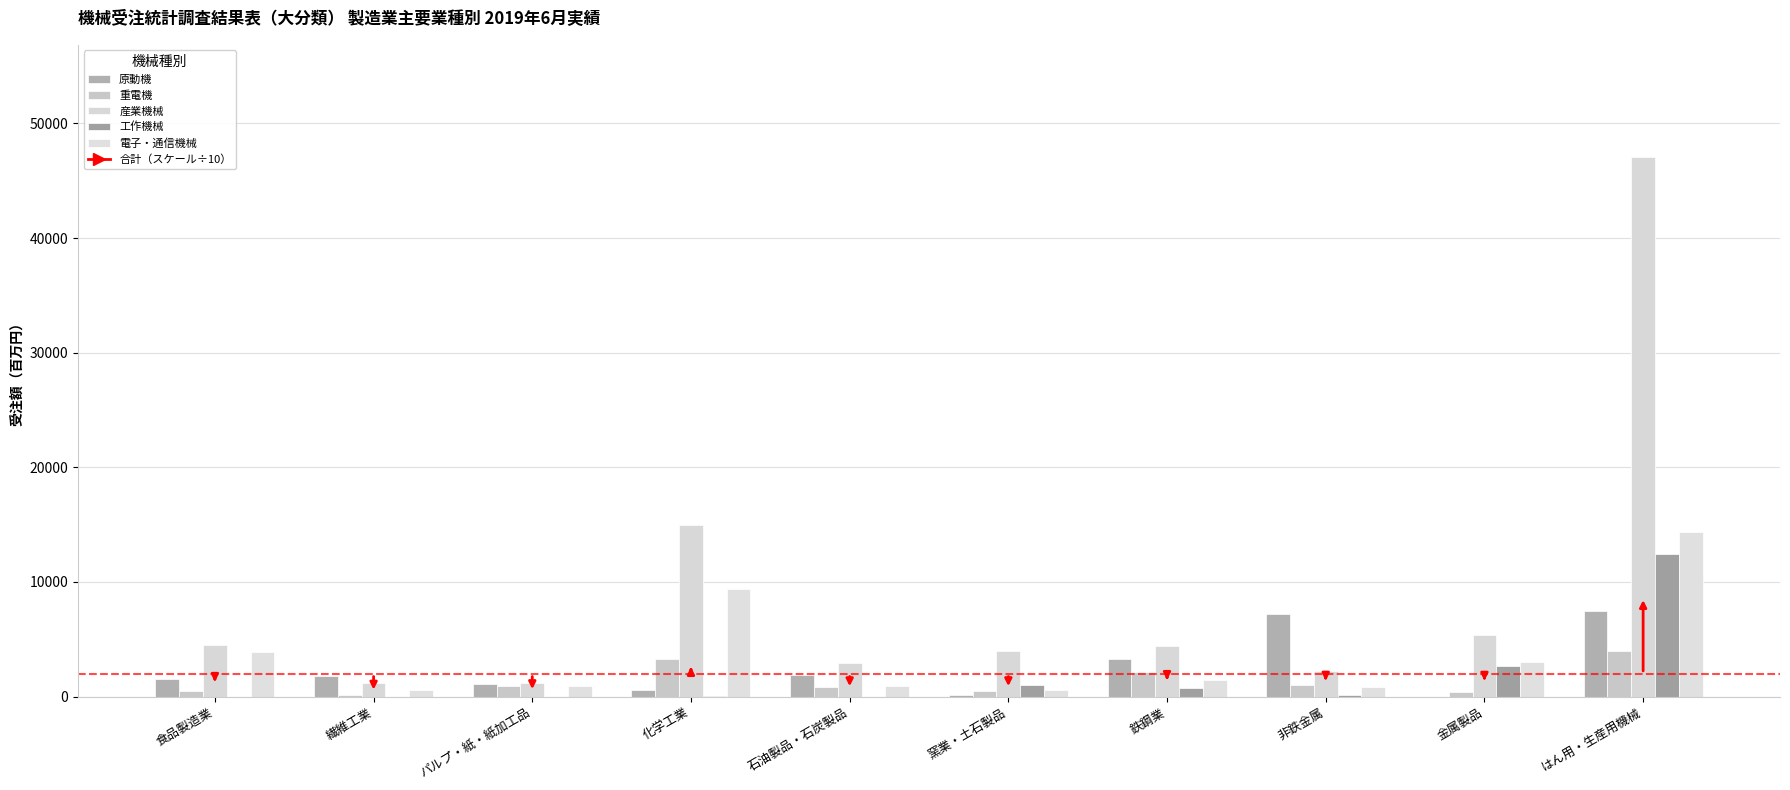

Which series has the largest range (max minus min)?

産業機械